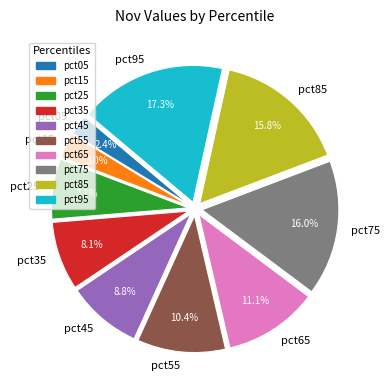

Is pct05 the majority of the pie?

No